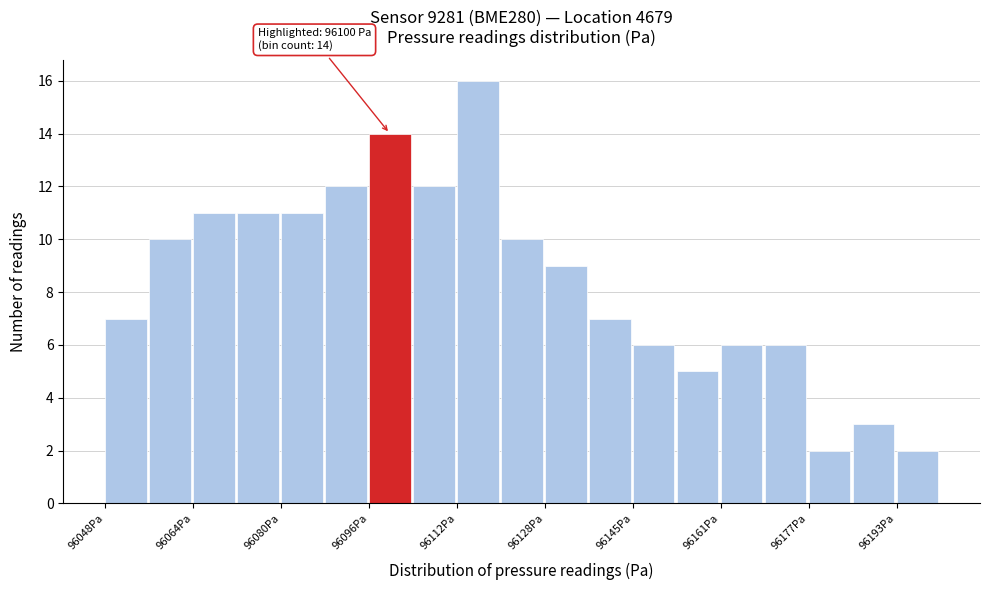

Which range on the x-axis has the tallest bar?

96112 to 96120